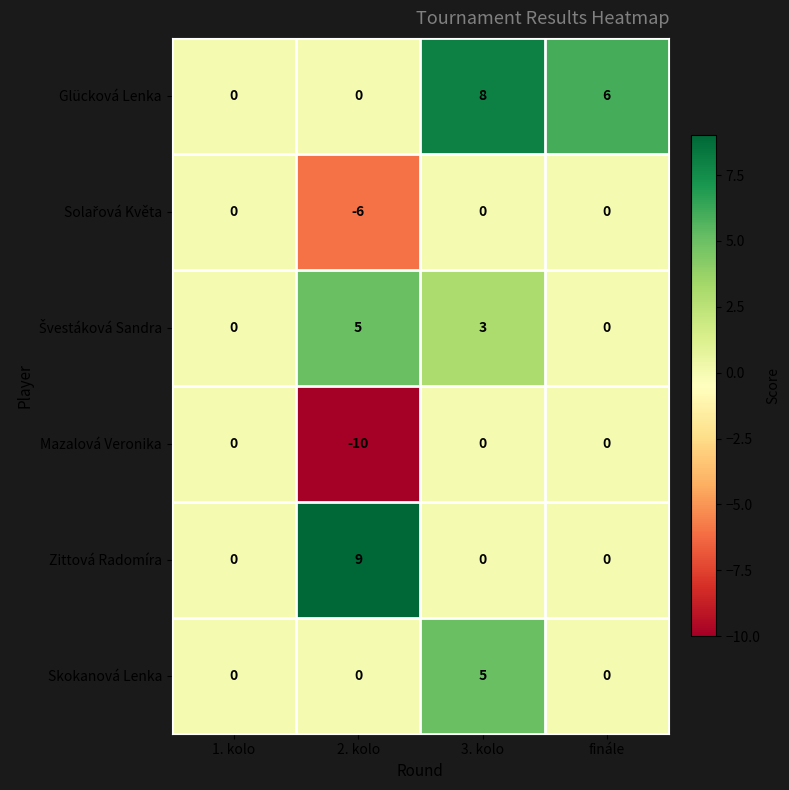

Which series has the largest total across all categories?

Glücková Lenka